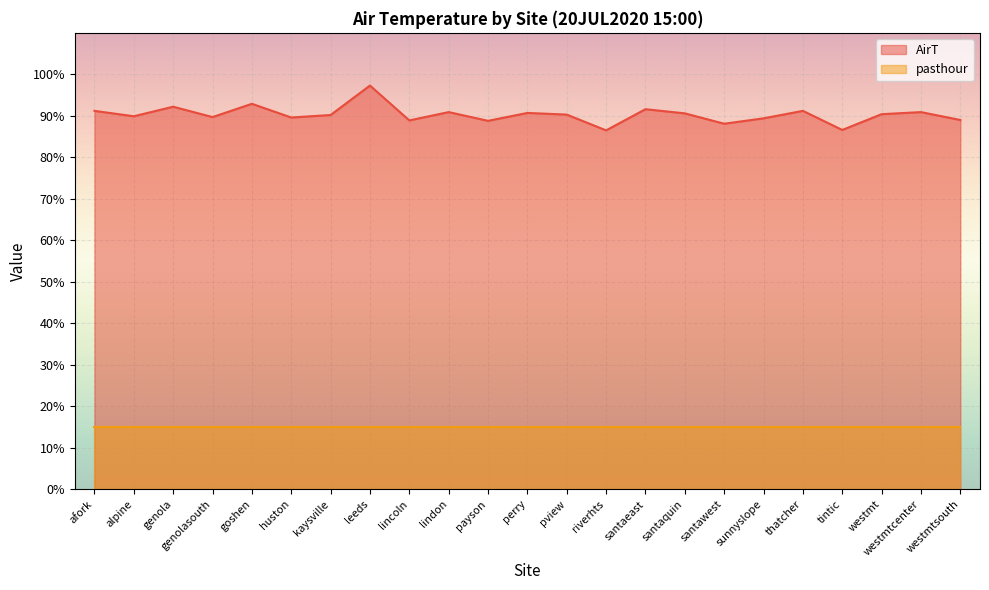

What is the approximate value at afork?

91.2